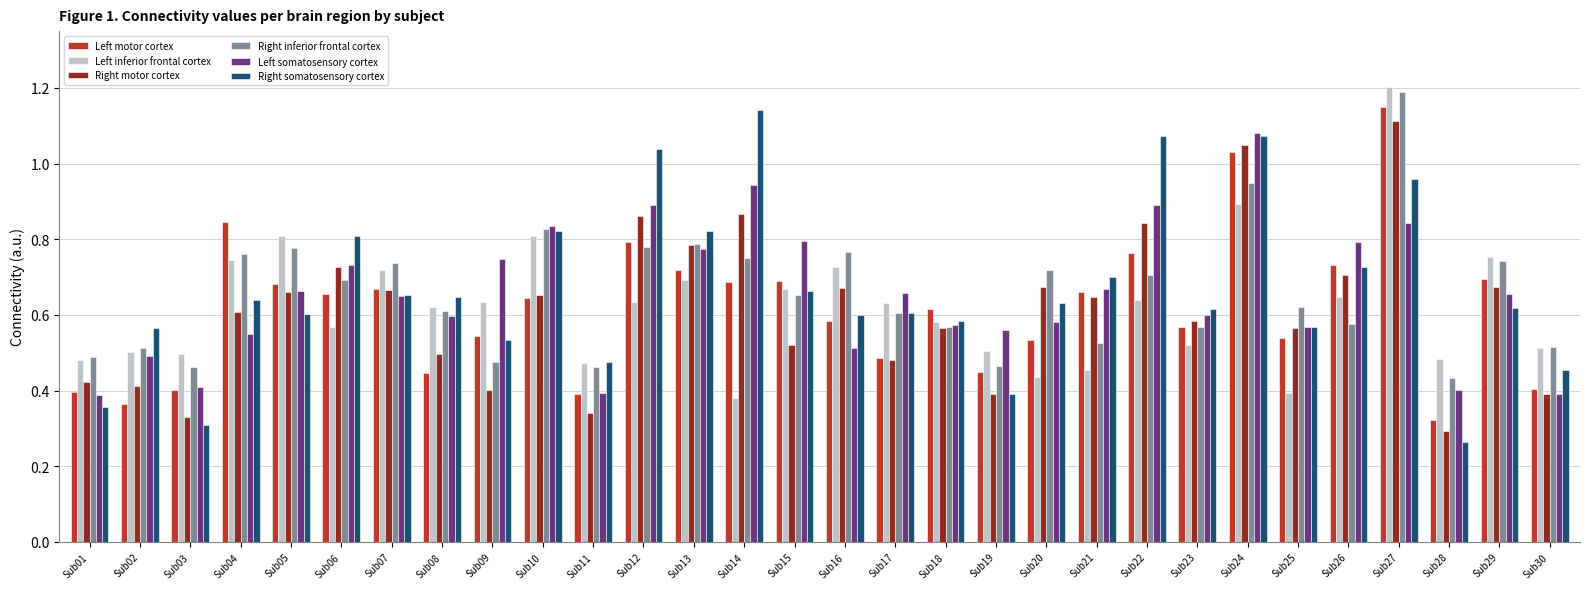

Between Sub01 and Sub12, which series saw the biggest shift?

Right somatosensory cortex